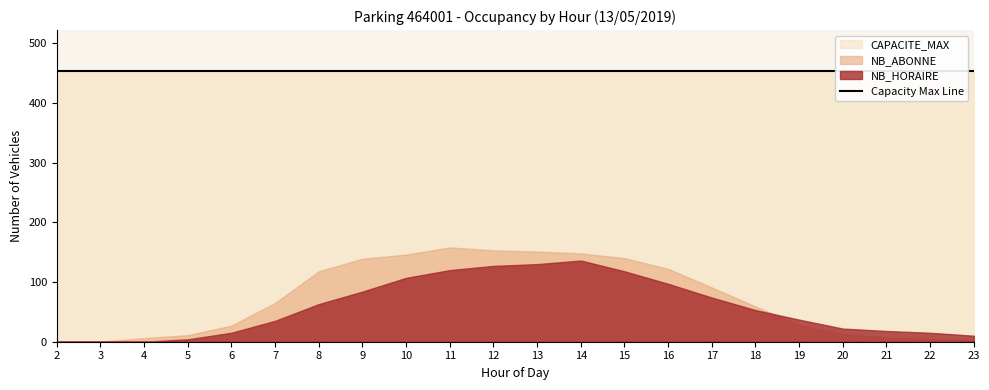

Between 12 and 18, which series saw the biggest shift?

NB_ABONNE